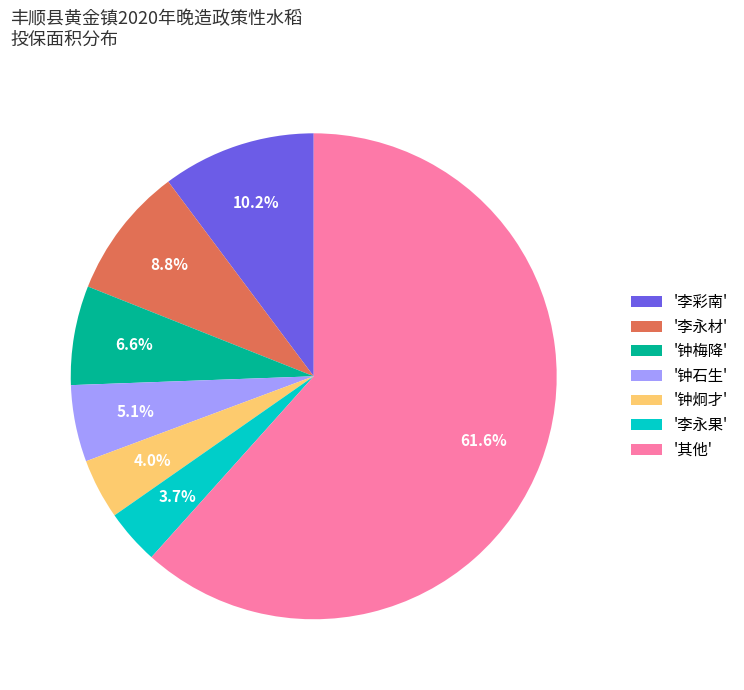

What is the ratio of the value at '钟炯才' to the value at '钟梅降'?

0.6